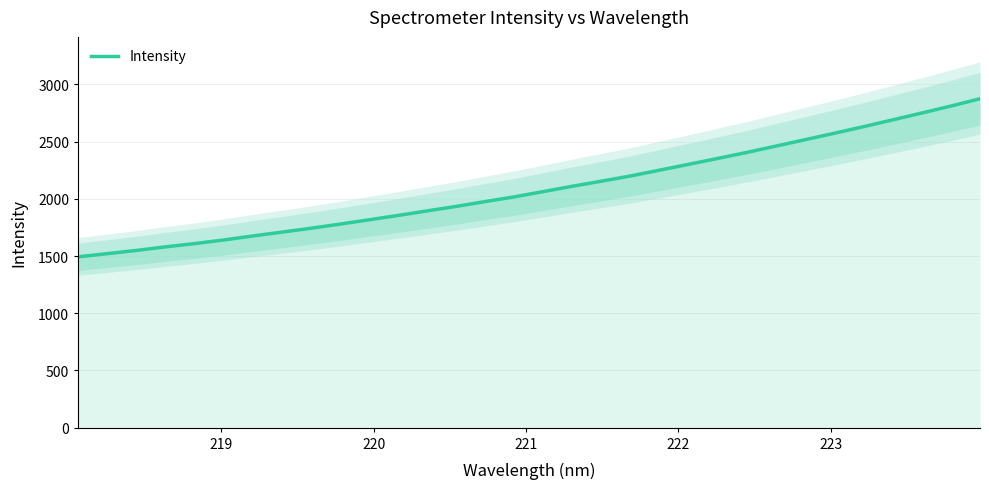

How many values are below 2064?

16